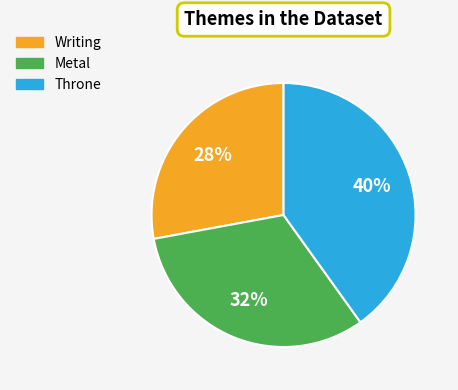

Does Throne account for over 50% of the chart?

No